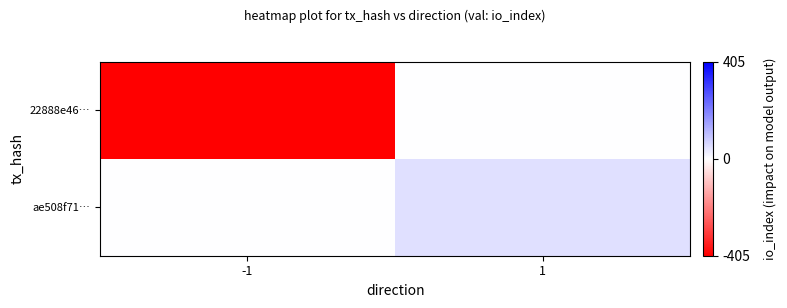

Between -1 and 1, which series saw the biggest shift?

22888e46…